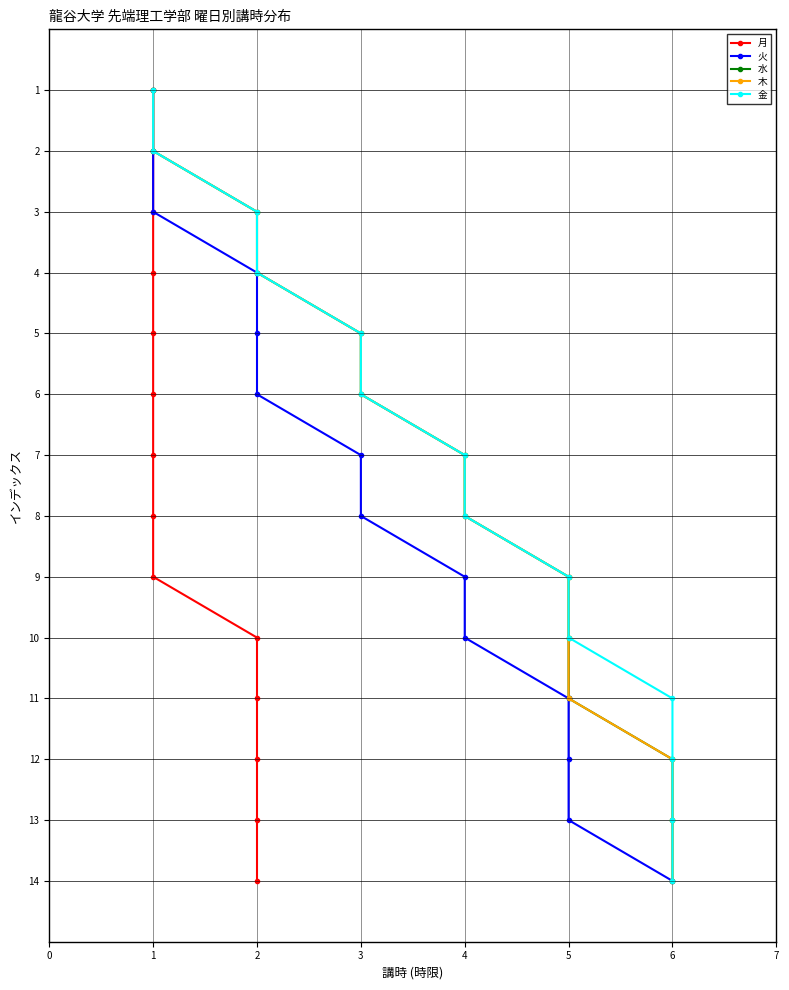

Which series changed the most between 9 and 10?

月